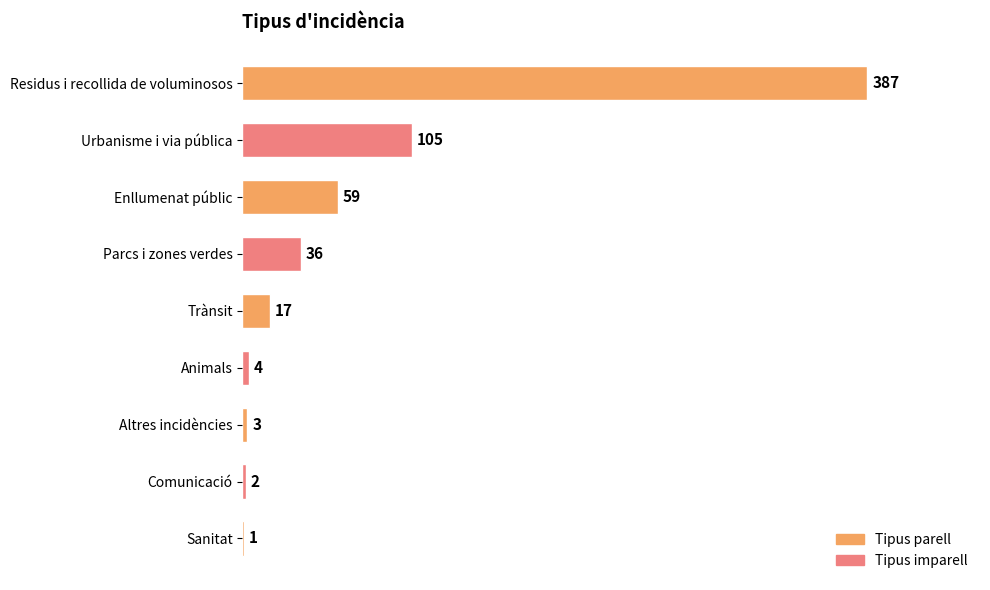

What is the change in value from Residus i recollida de voluminosos to Comunicació?

-385